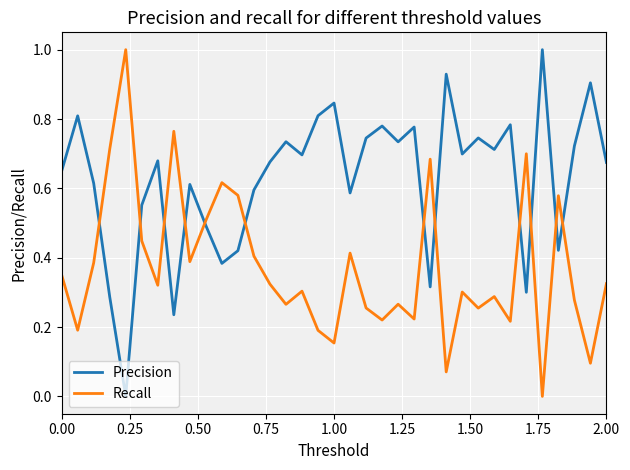

What is the difference between the maximum and minimum values in the Precision series?

1.0